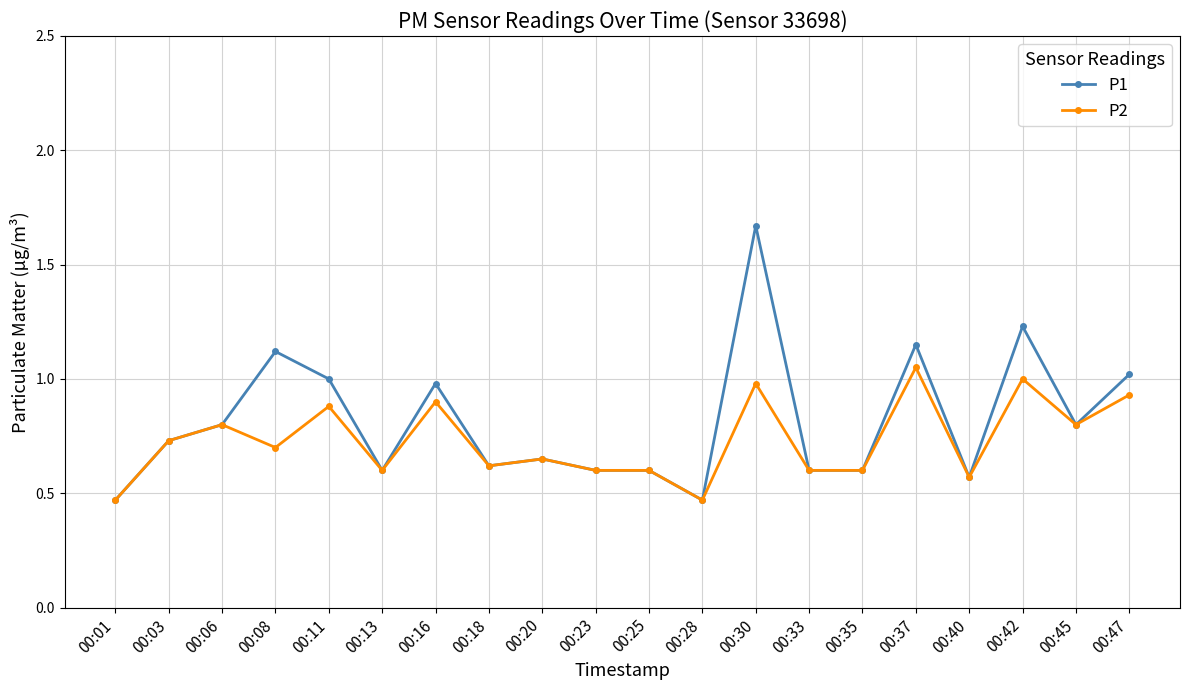

Rank the series by their maximum value, from highest to lowest.

P1, P2